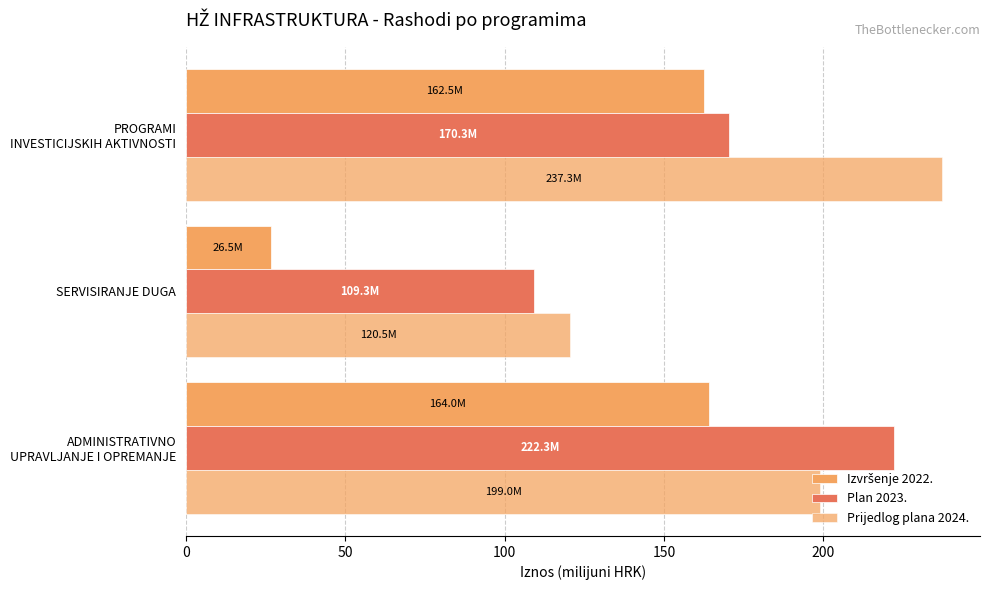

What is the average value of the Plan 2023. series?

167.3